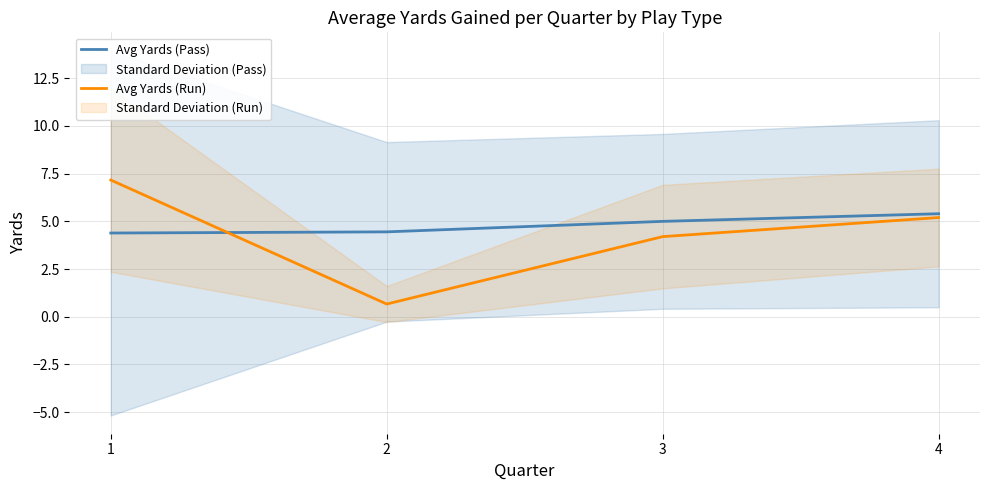

Which series has the largest range (max minus min)?

Avg Yards (Run)